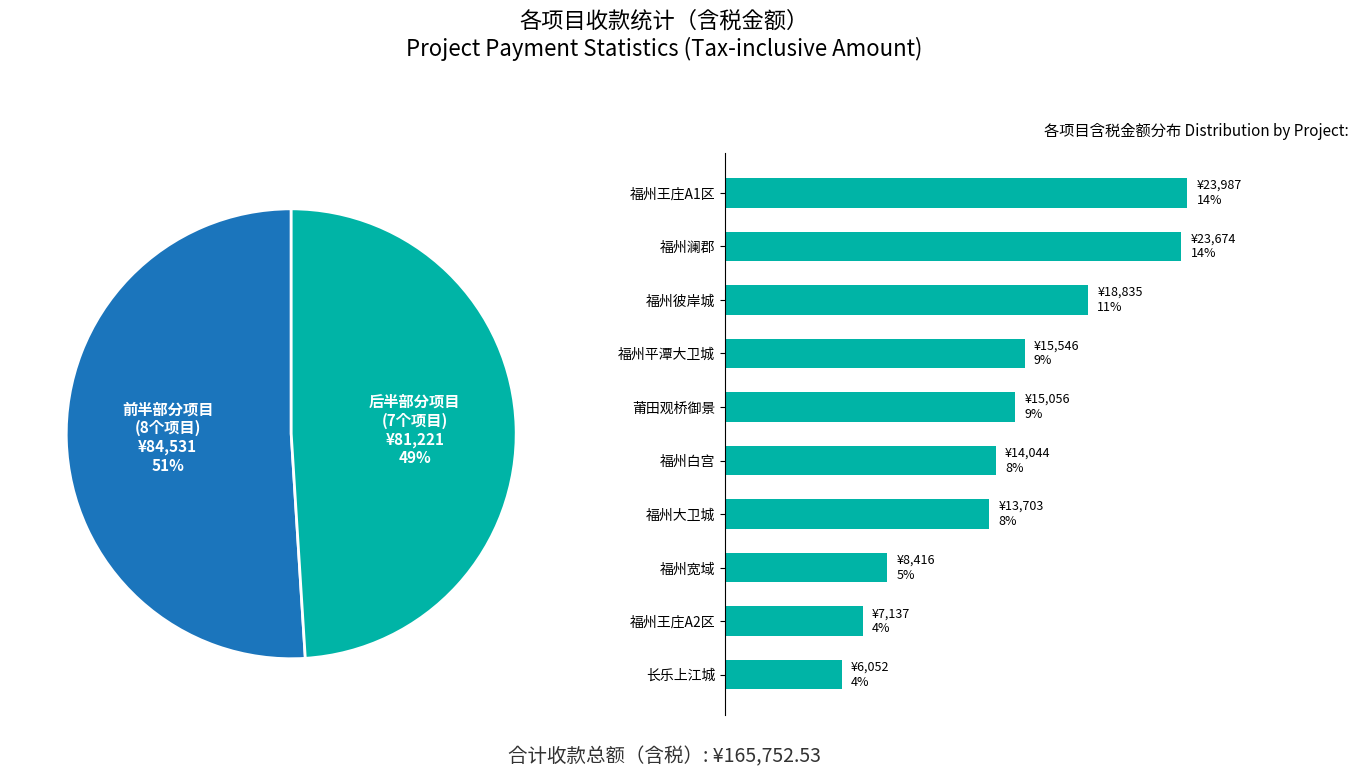

Is it true that 福州白宫 is 3% of the pie?

False